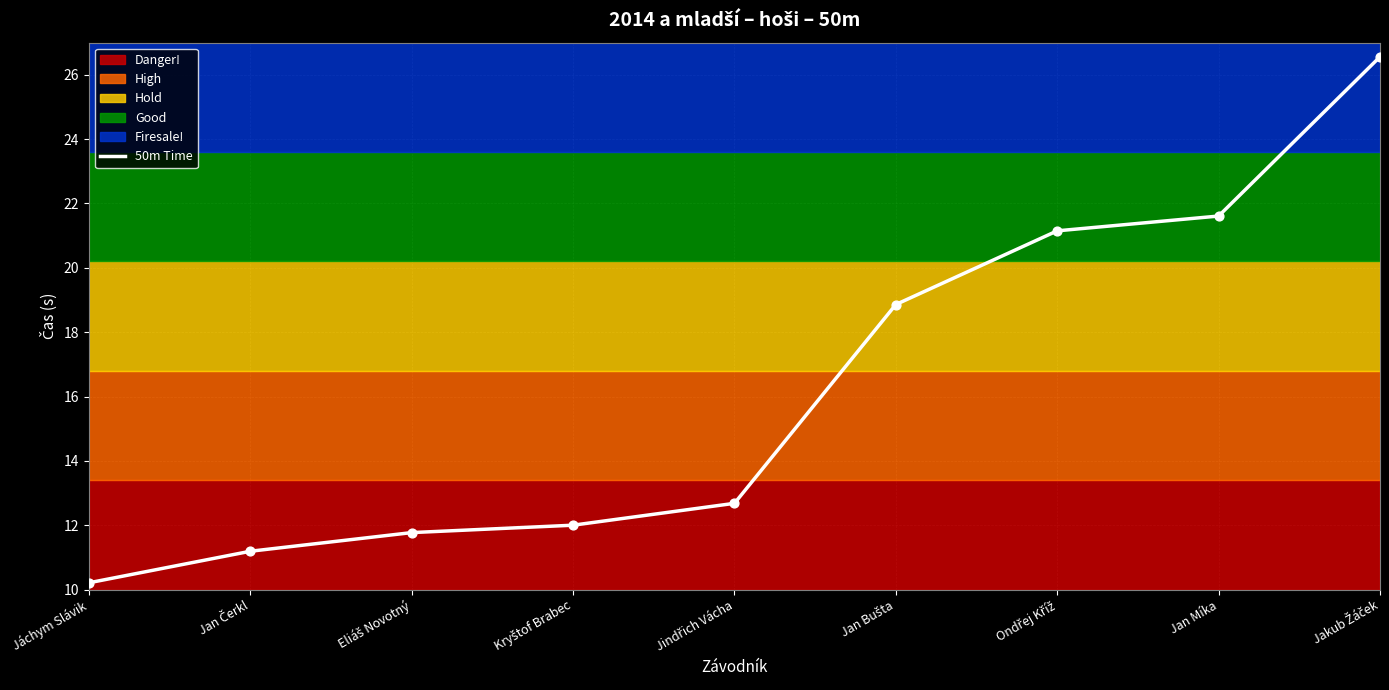

What is the change in value from Jáchym Slávik to Jan Míka?

+11.4